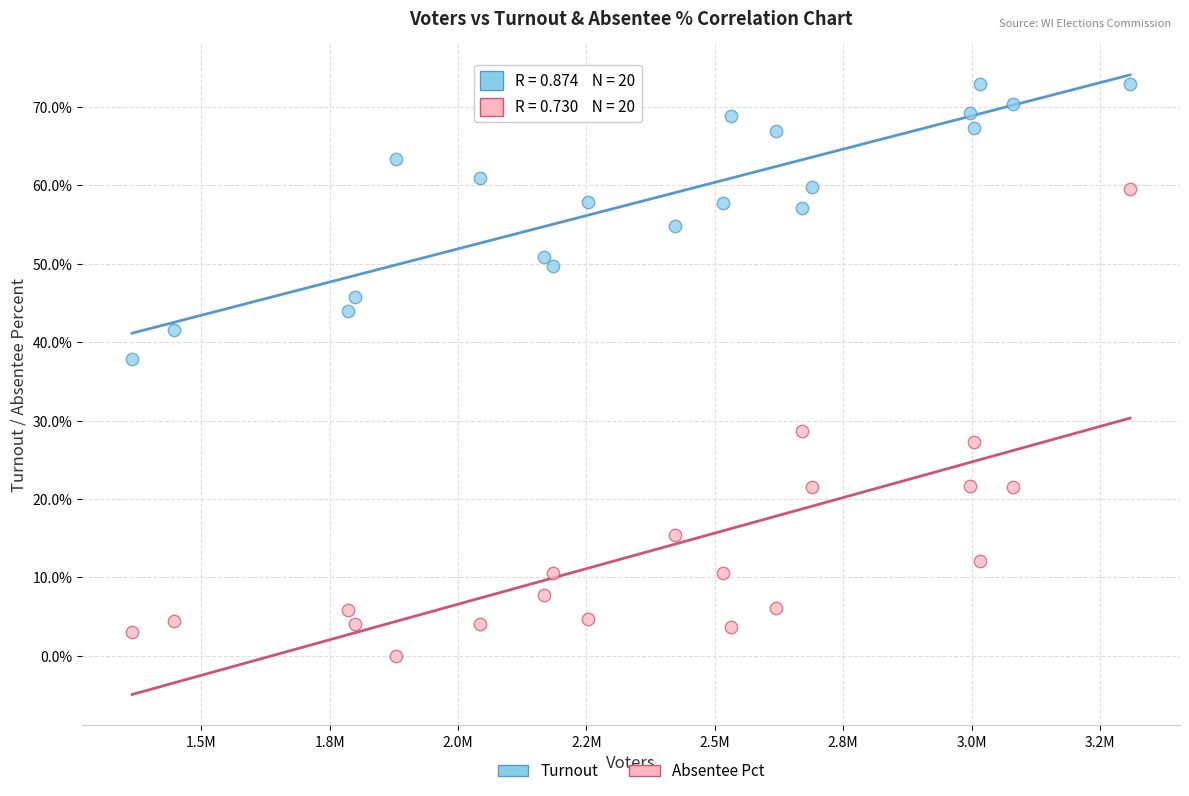

Which series has the largest Y range (max minus min)?

Absentee Pct